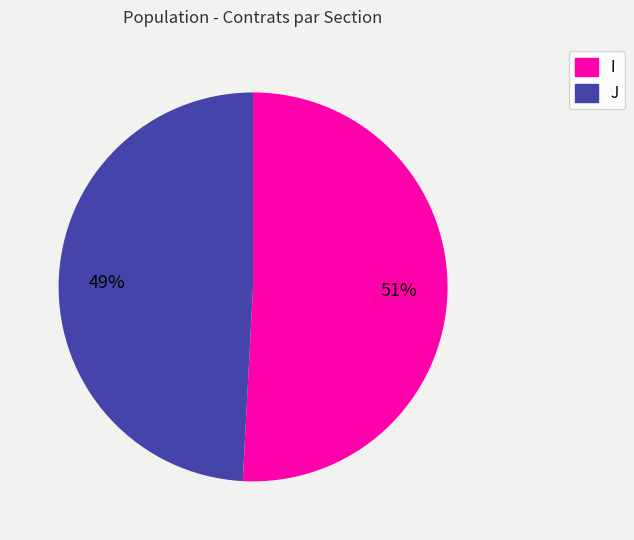

What is the ratio of the value at I to the value at J?

1.0